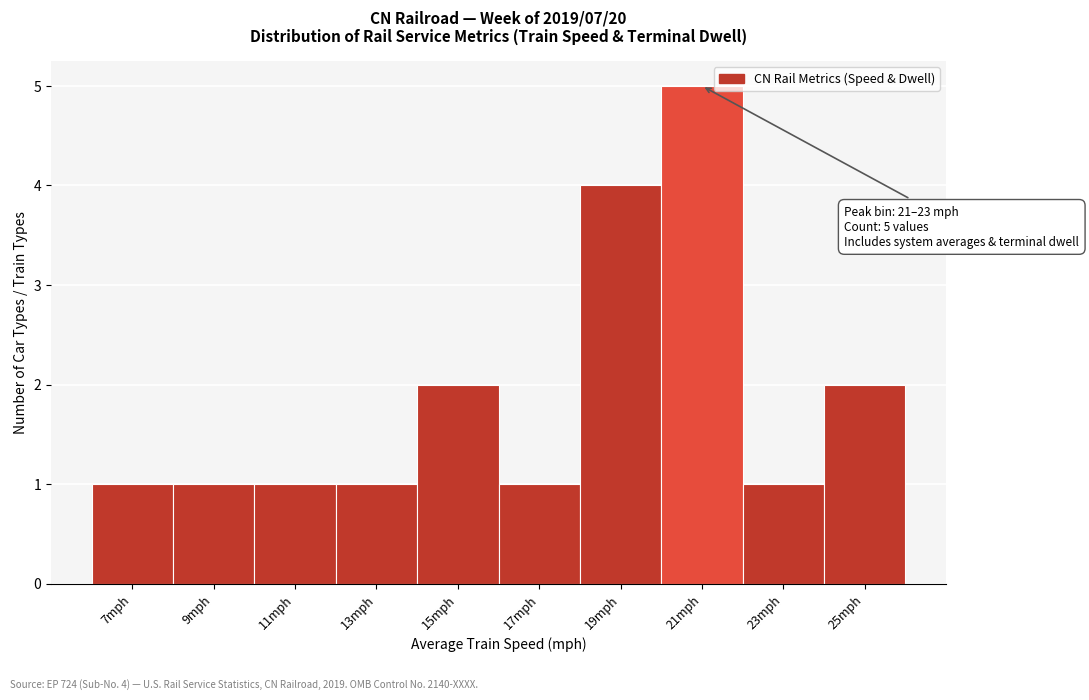

Reading right to left, transcribe all the data shown in this chart.

25mph=2	23mph=1	21mph=5	19mph=4	17mph=1	15mph=2	13mph=1	11mph=1	9mph=1	7mph=1